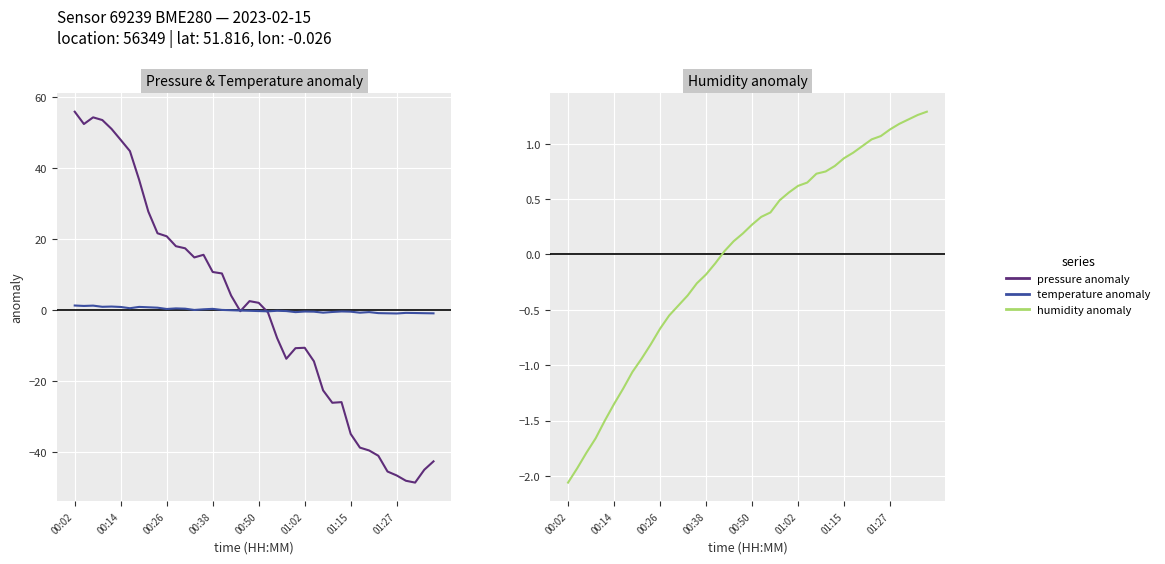

What is the maximum value shown in the chart?

55.9